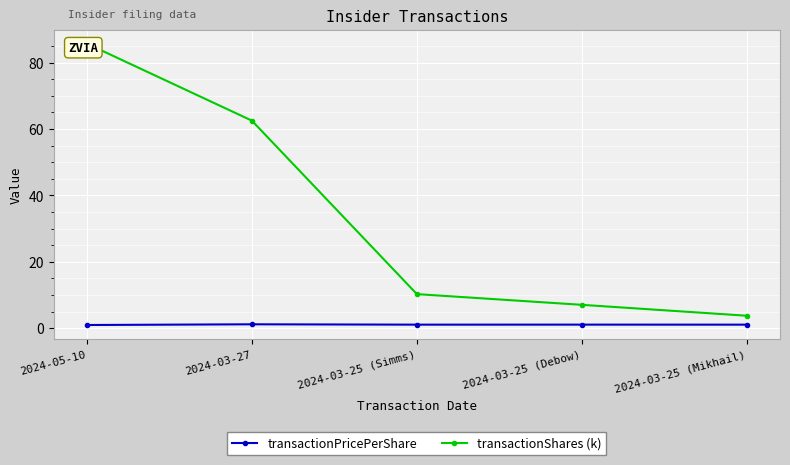

True or false: transactionShares (k) and transactionPricePerShare intersect in this chart.

False